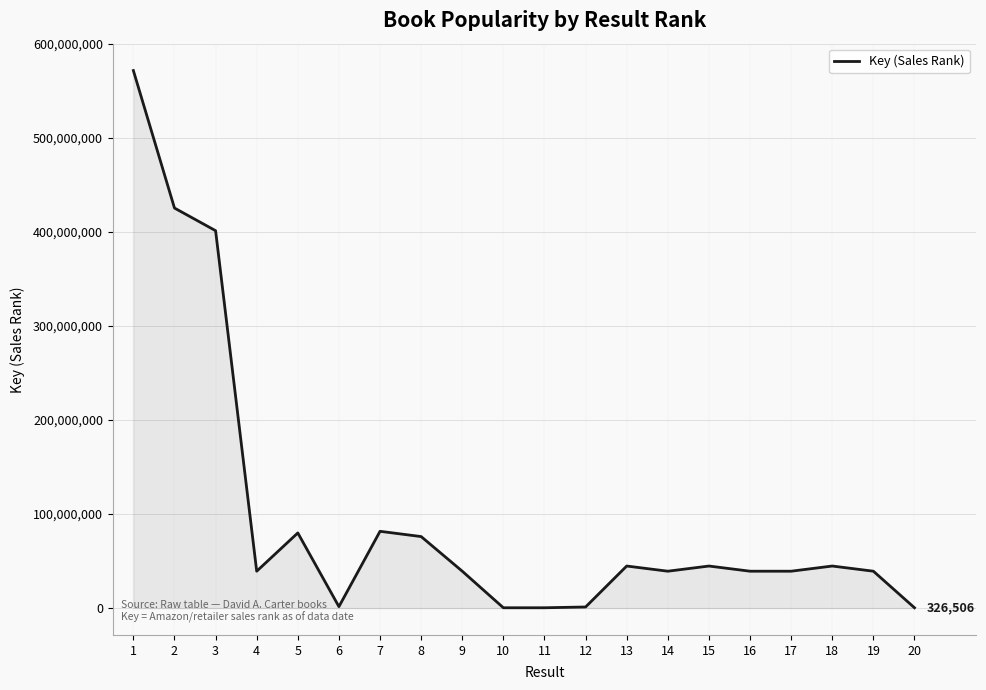

What is the change in value from 2 to 19?

-386309899